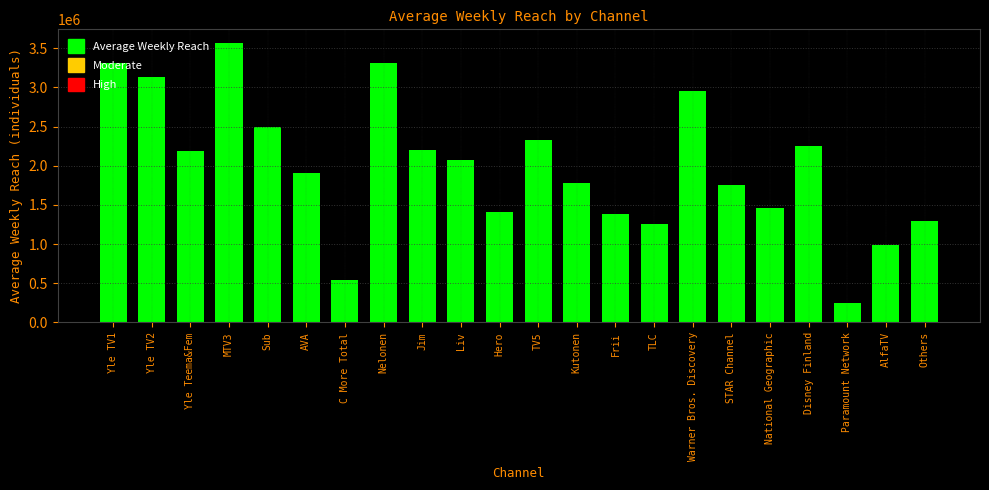

What is the smallest value displayed?

249000